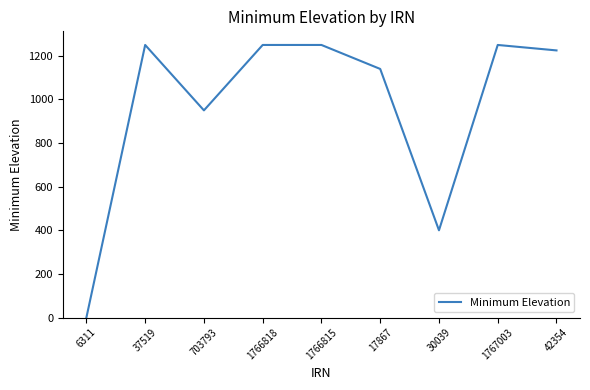

Does the chart have visible grid lines?

No